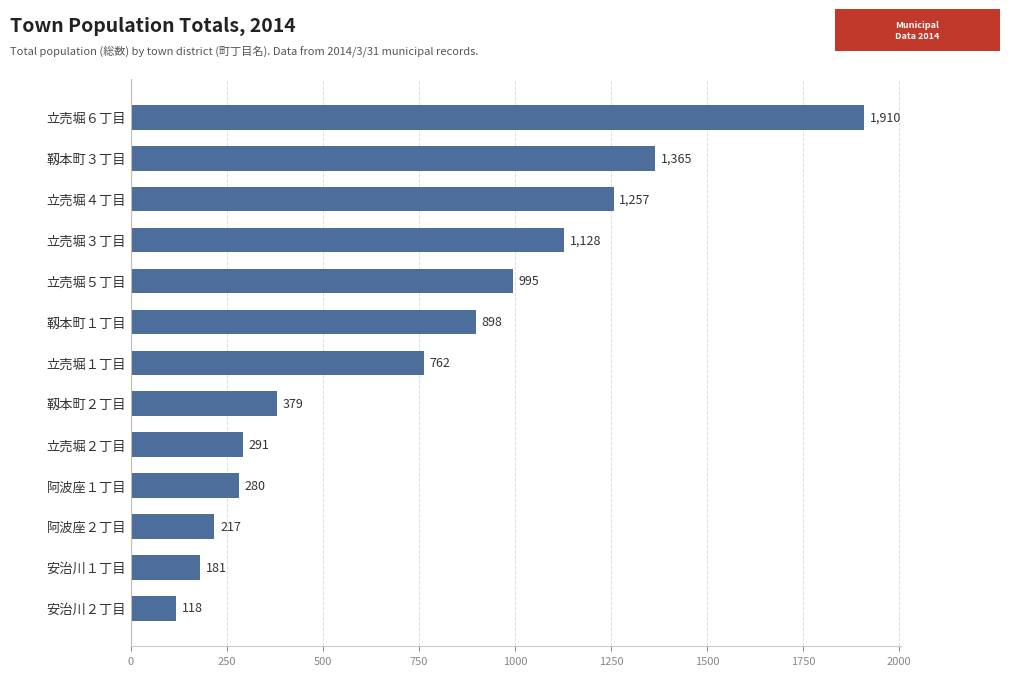

True or false: the data shows 898 at 靱本町１丁目.

True